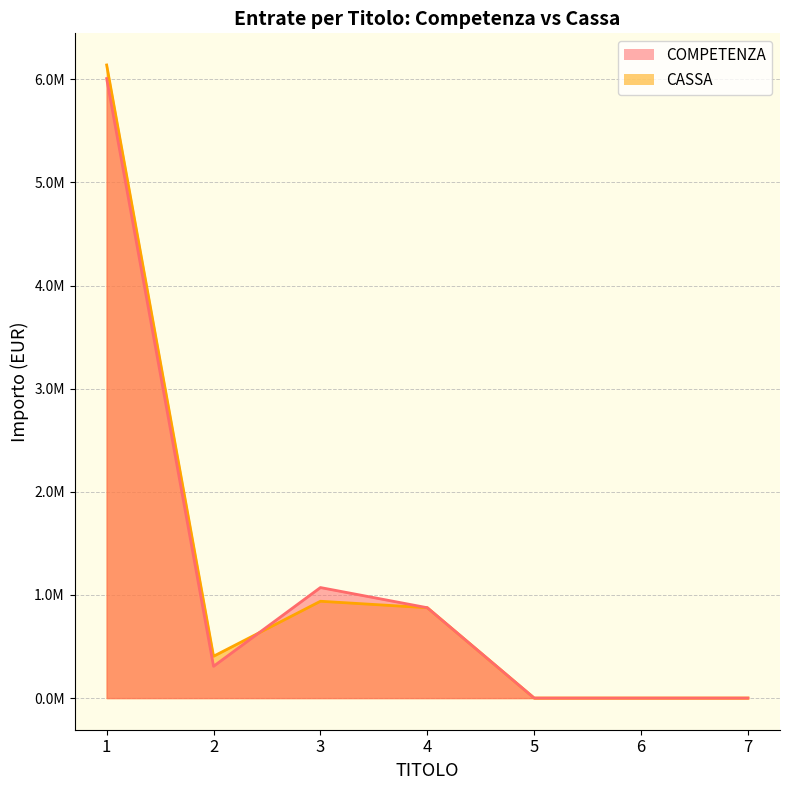

Rank the series by their maximum value, from lowest to highest.

COMPETENZA, CASSA